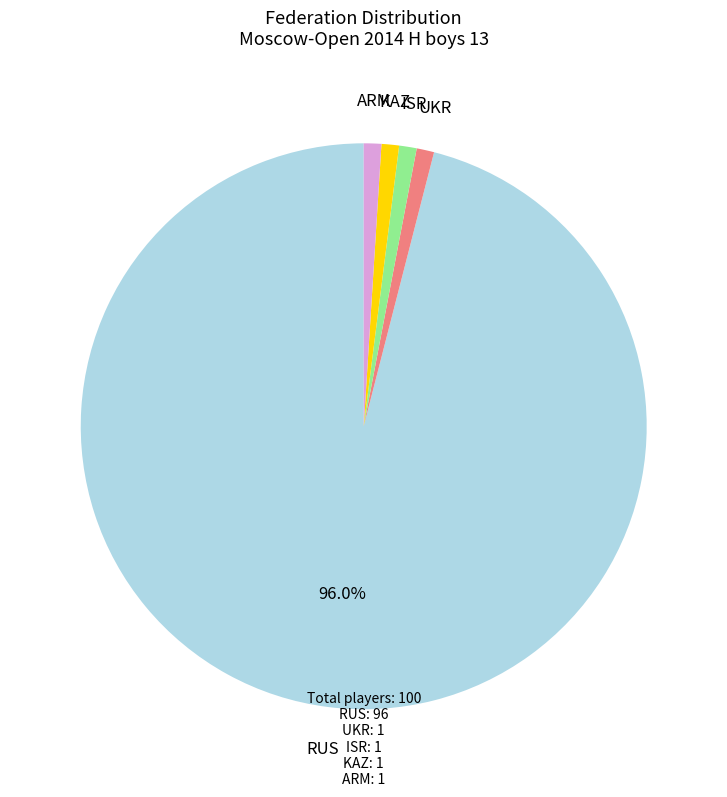

Is there any slice that represents more than half of the pie?

Yes